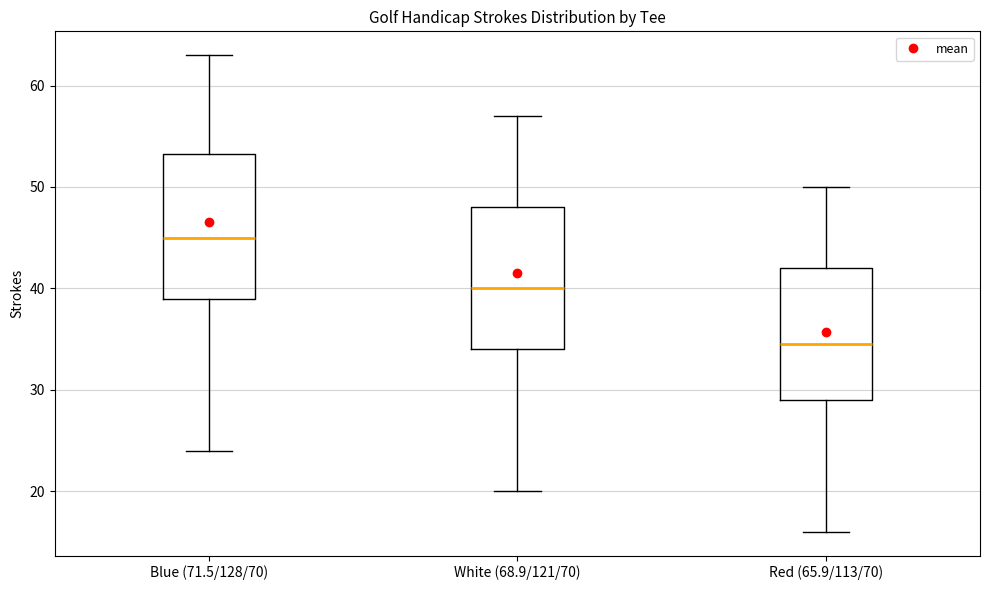

Reading left to right, read every box against the y-axis: the position of its median line, the range the box covers, and the ends of its whiskers. The values are not printed on the chart, so give them approximately, as read against the axis.

Blue (71.5/128/70): median 45, box 39 to 53, whiskers 24 to 63
White (68.9/121/70): median 40, box 34 to 48, whiskers 20 to 57
Red (65.9/113/70): median 35, box 29 to 42, whiskers 16 to 50